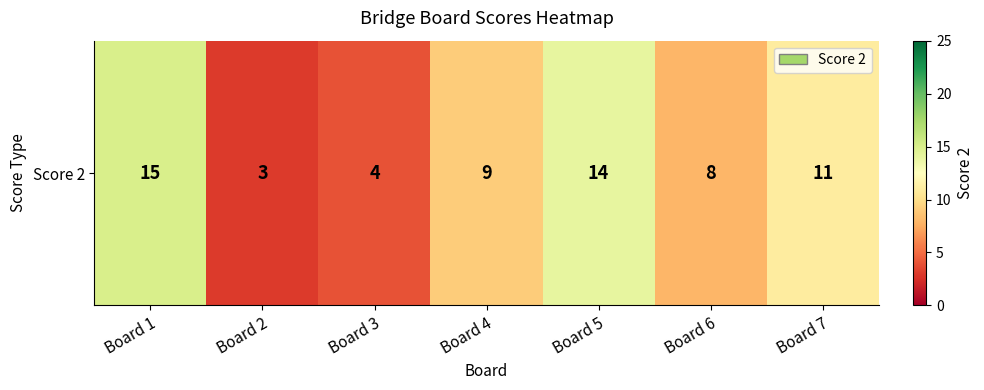

Is it true that the value at Board 6 is 8?

True